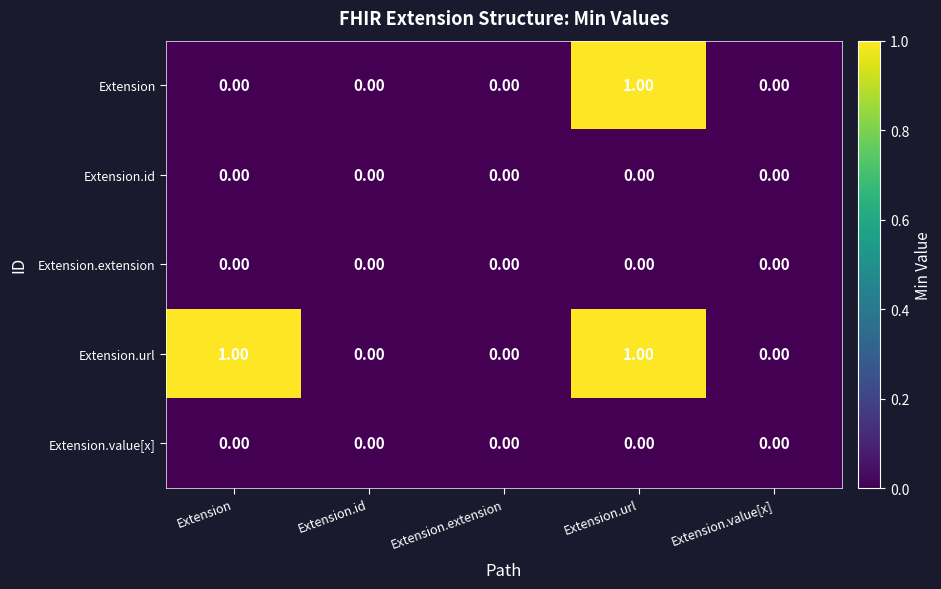

Which series changed the most between Extension and Extension.url?

Extension